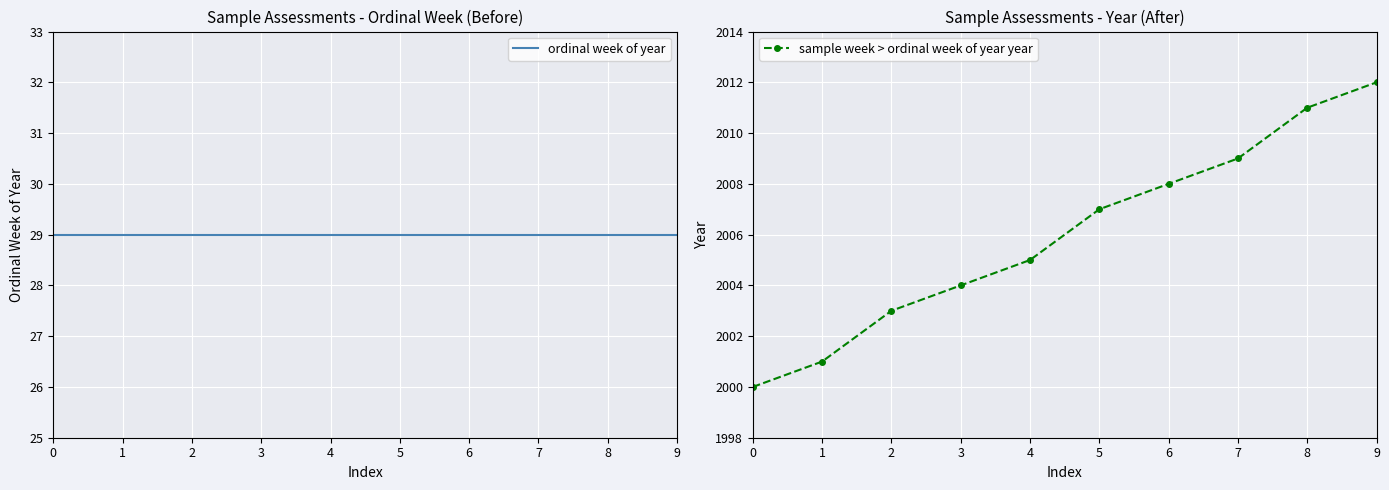

Rank the series at 8 from highest to lowest value.

sample week > ordinal week of year year, ordinal week of year